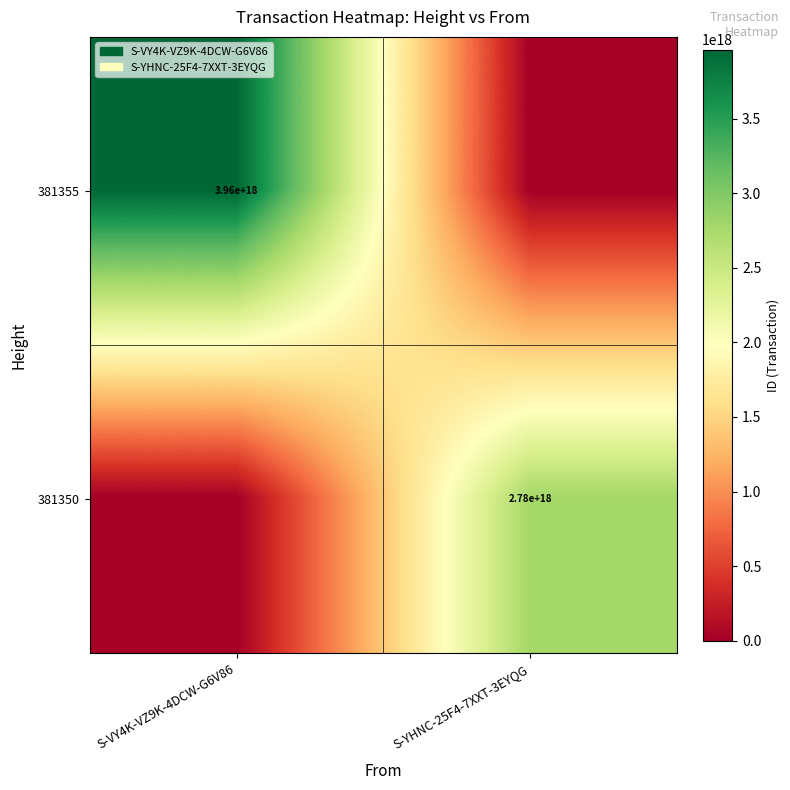

The 381350 series shows 2780000000000000000 at S-YHNC-25F4-7XXT-3EYQG. True or false?

True